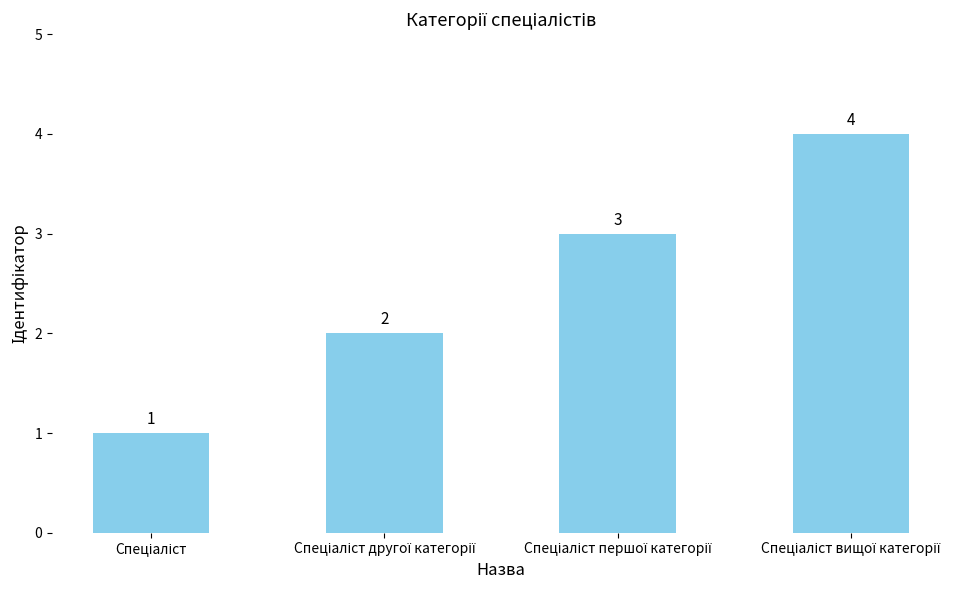

How many bars are there in total?

4